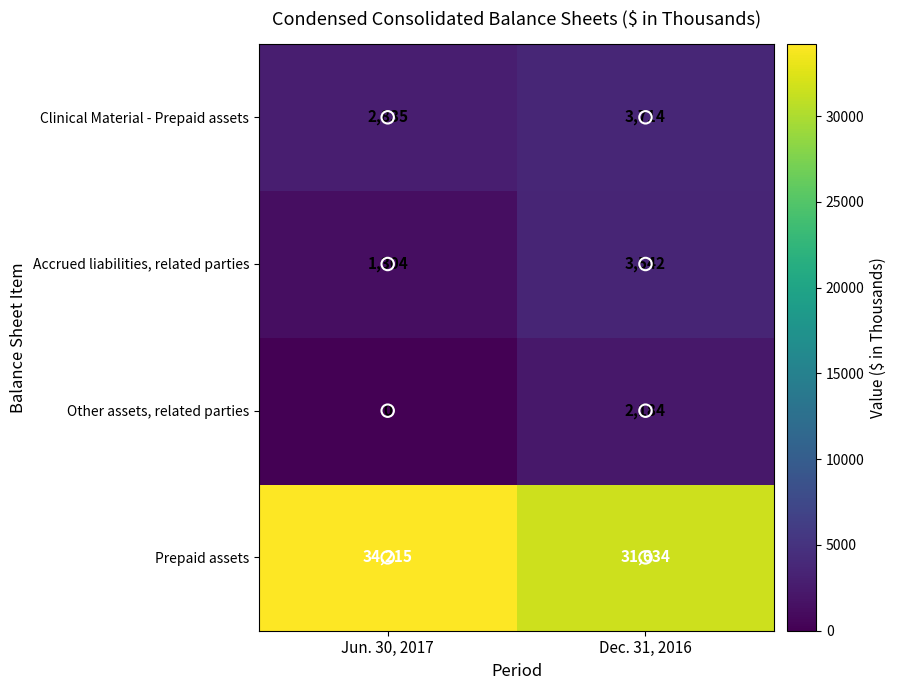

What value does the Prepaid assets series have at Jun. 30, 2017, to the nearest 50?

34200